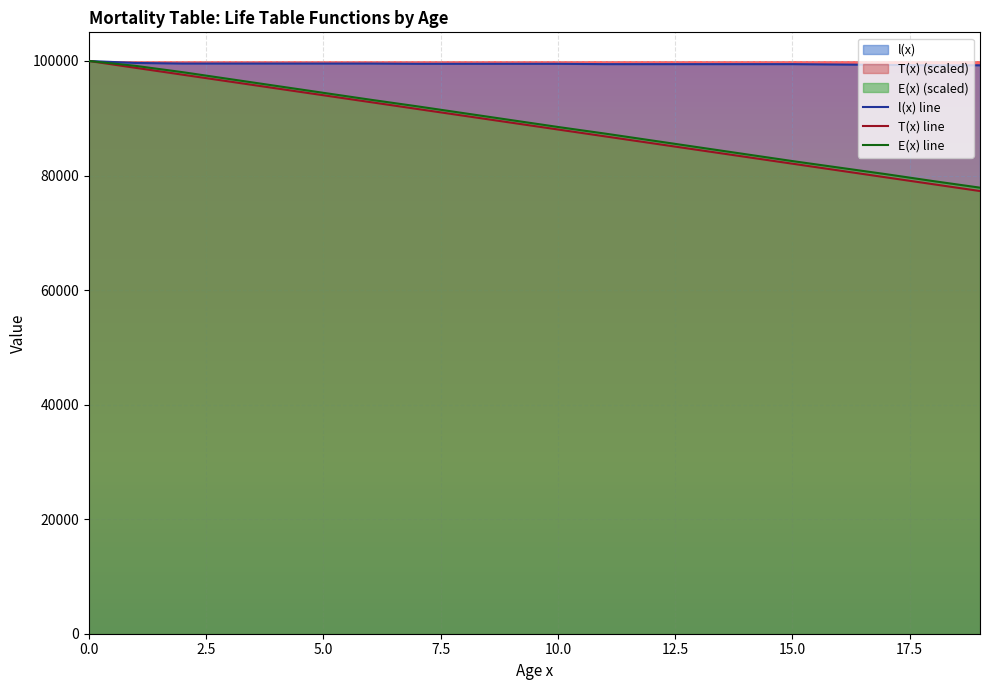

The E(x) series shows 29076.5 at 6. True or false?

False